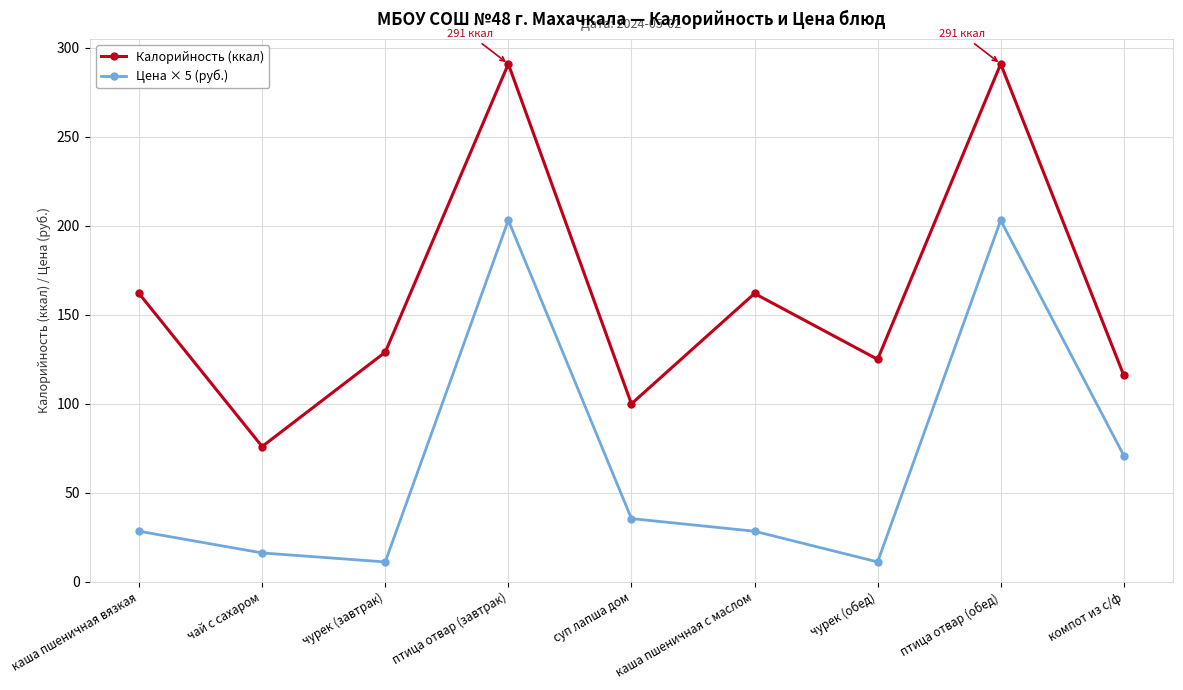

True or false: Цена × 5 (руб.) has a value of 47.7 at суп лапша дом.

False